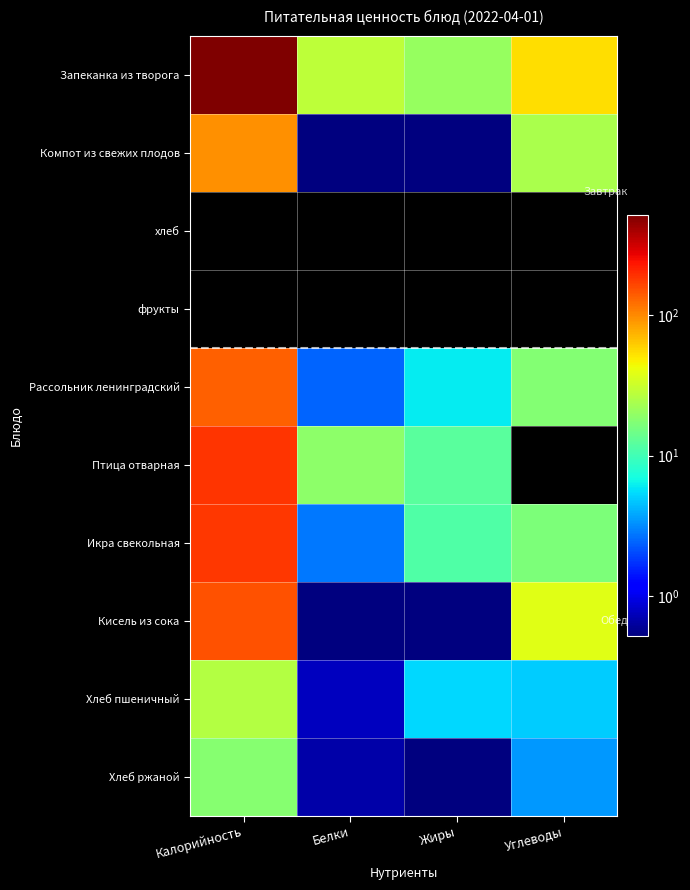

At how many categories does at least one series exceed 366?

1